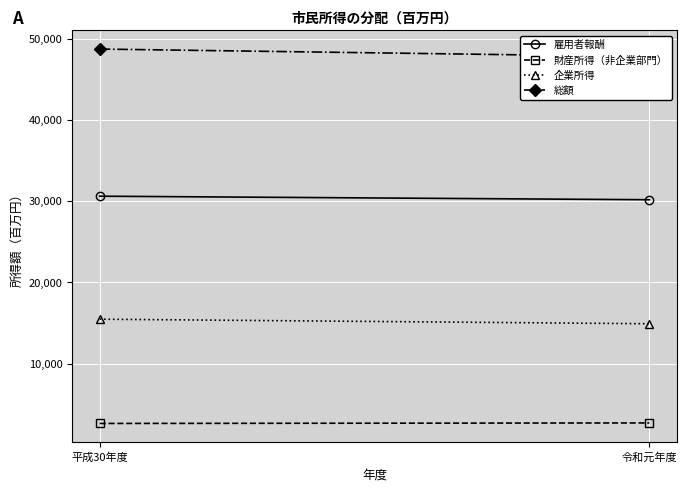

What is the value of the 財産所得（非企業部門） point at the 2nd from the left?

2702